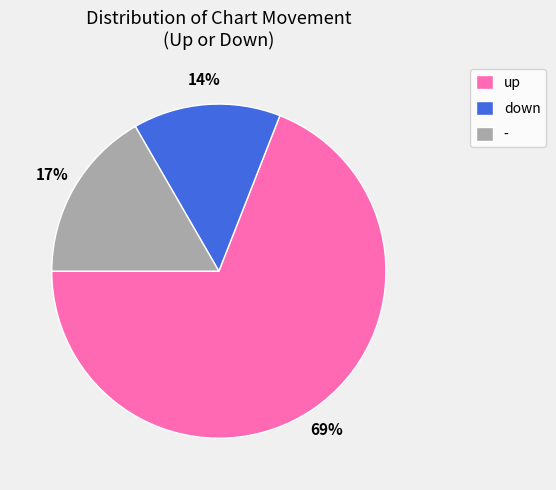

Which has a higher value, down or -?

-